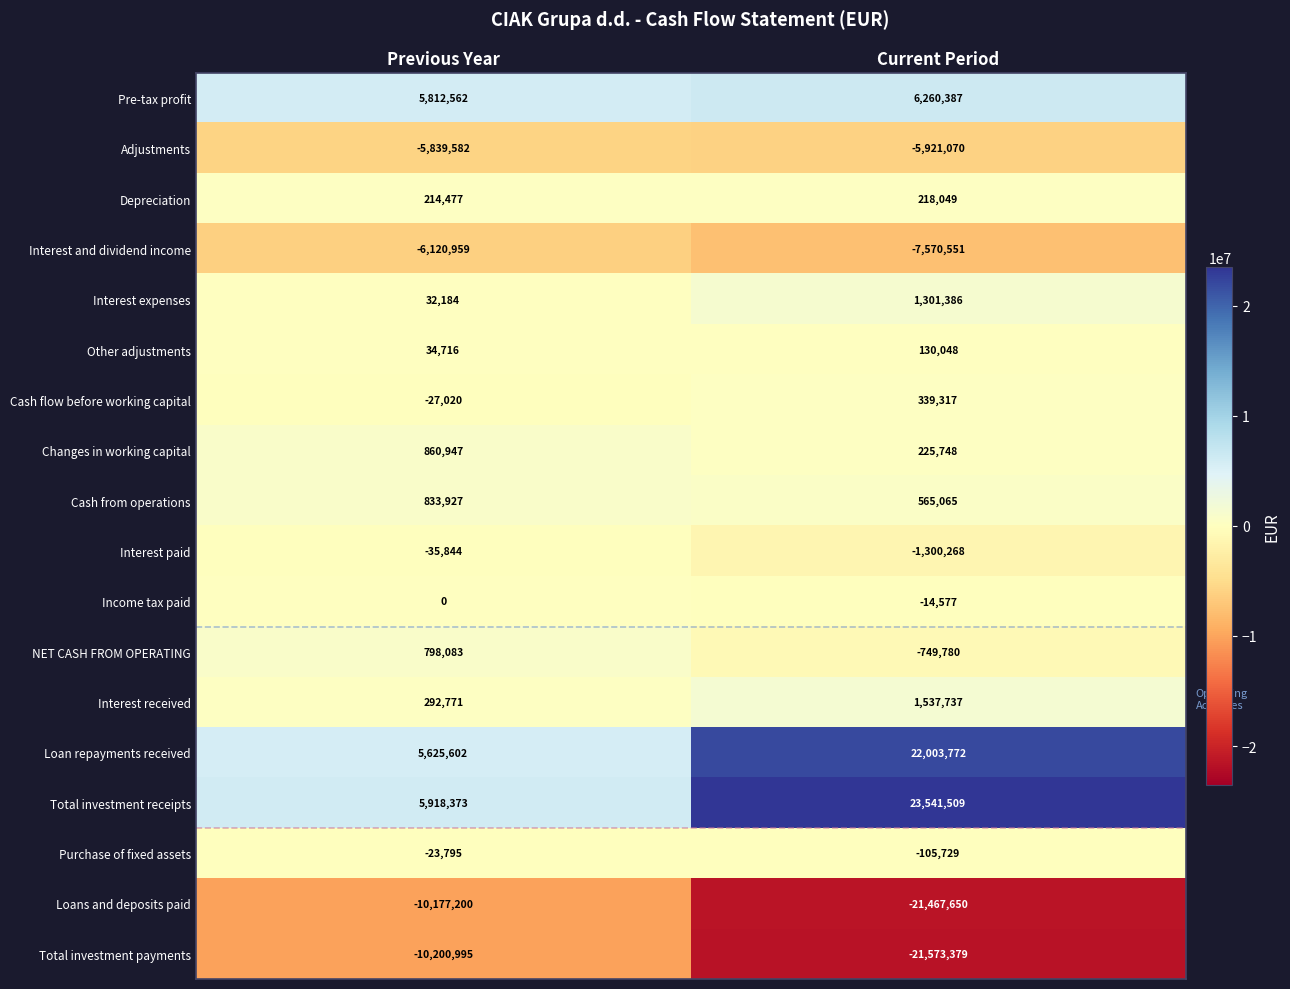

Is it true that Interest received equals 131320 at Previous Year?

False